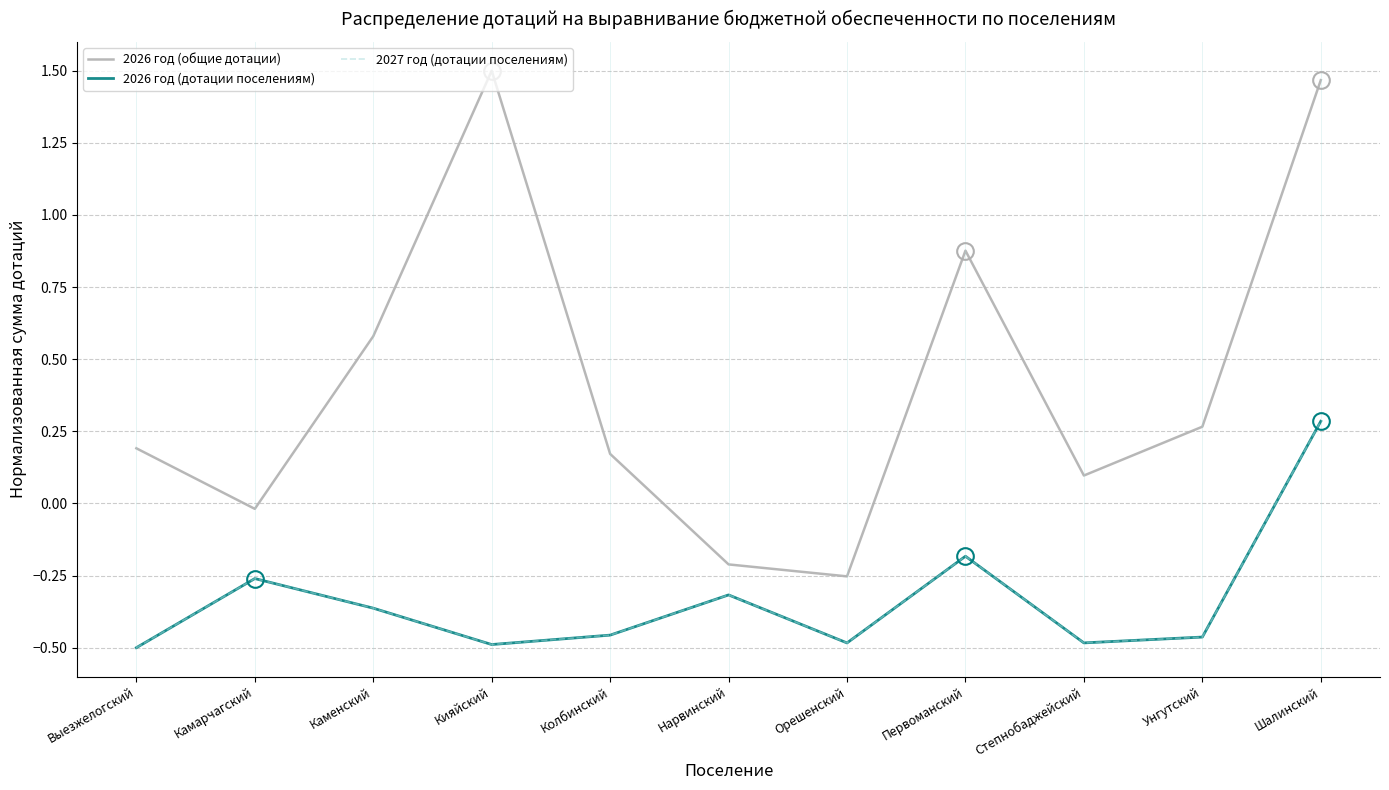

Does the chart have visible grid lines?

Yes